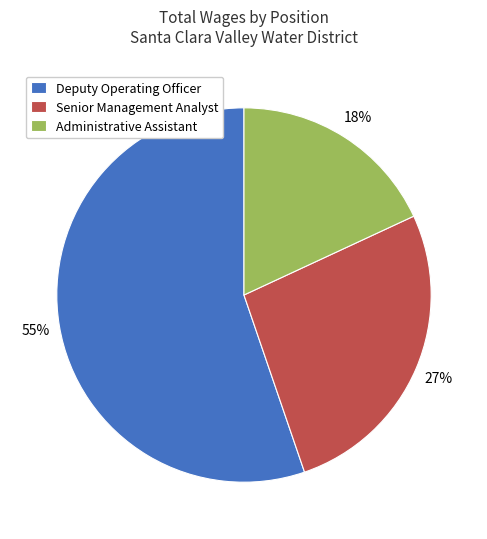

True or false: Deputy Operating Officer accounts for 55% of the total.

True